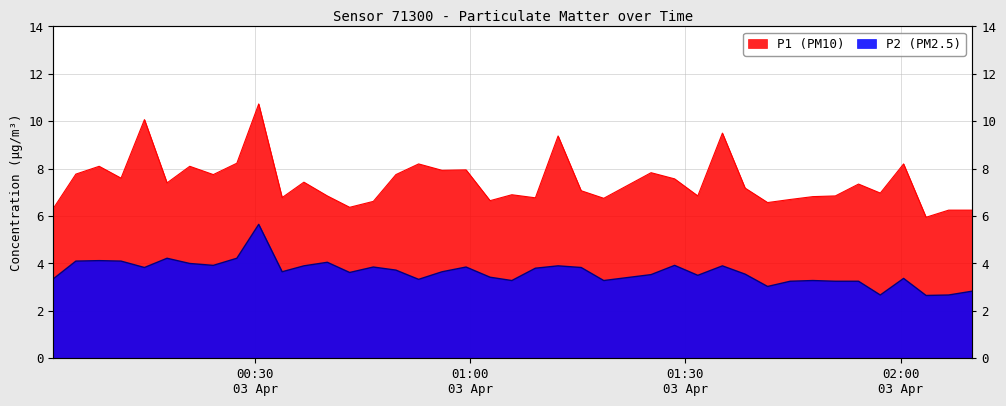

Which series has the largest range (max minus min)?

P1